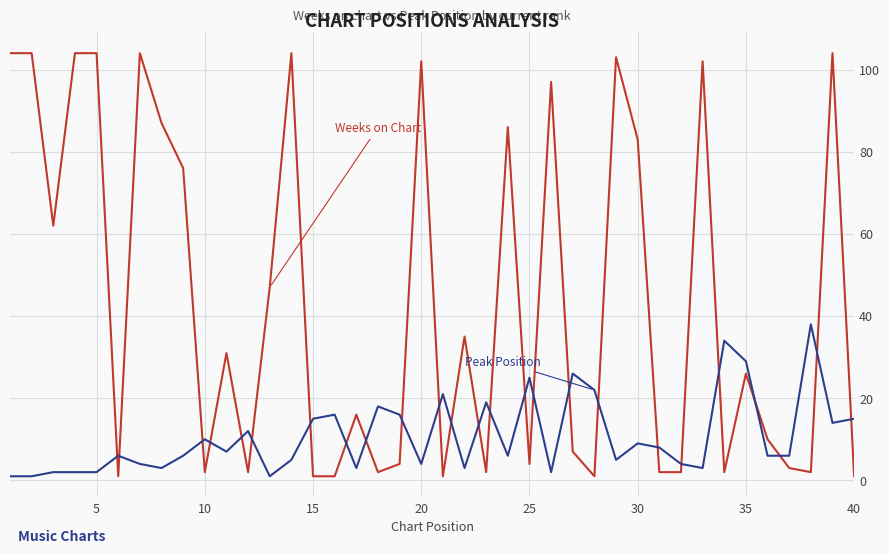

What is the greatest value displayed?

104